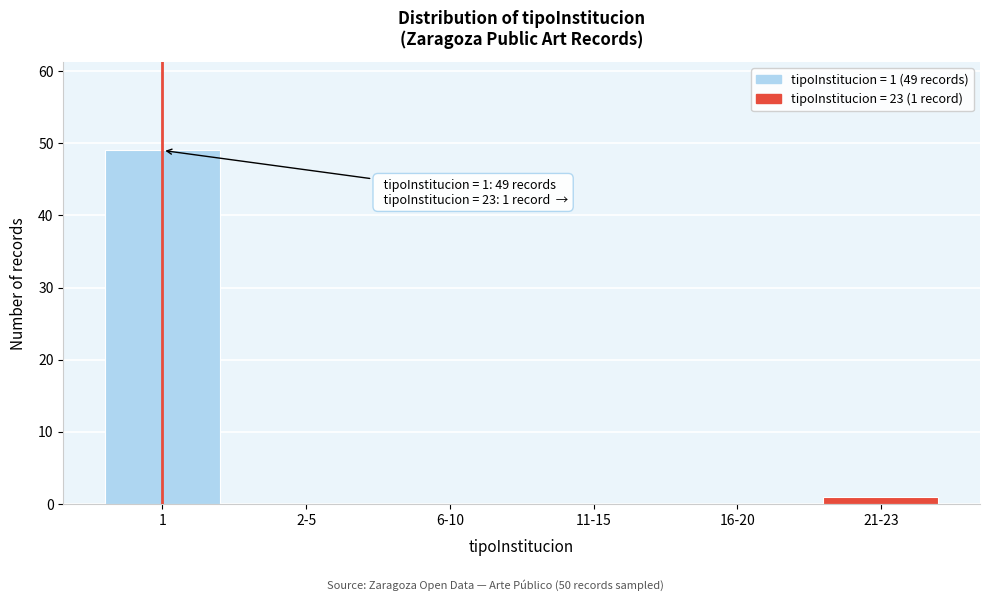

Reading right to left, extract all data points from this chart.

21-23=1	16-20=0	11-15=0	6-10=0	2-5=0	1=49